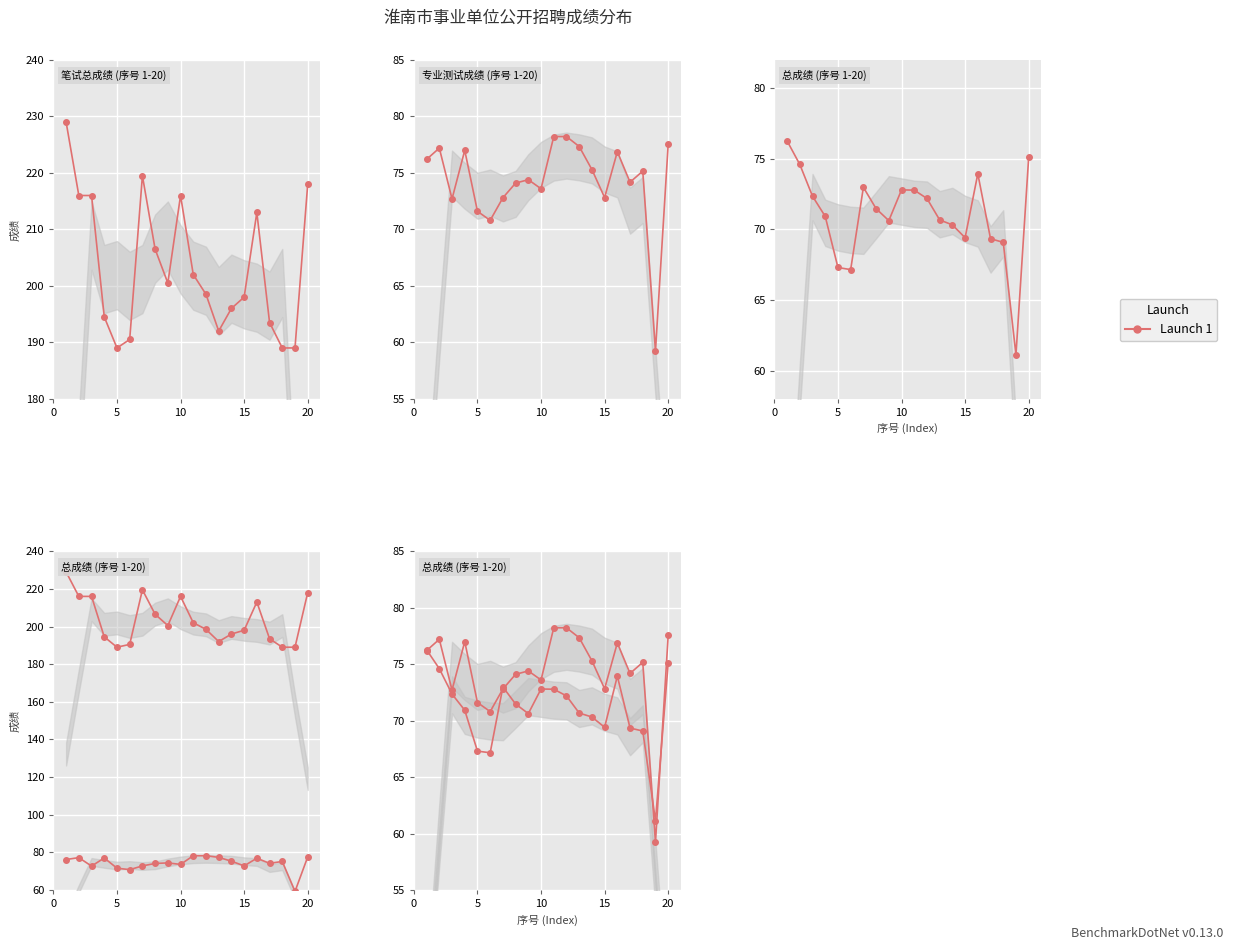

True or false: 专业测试成绩 has a value of 46.3 at 0.

False